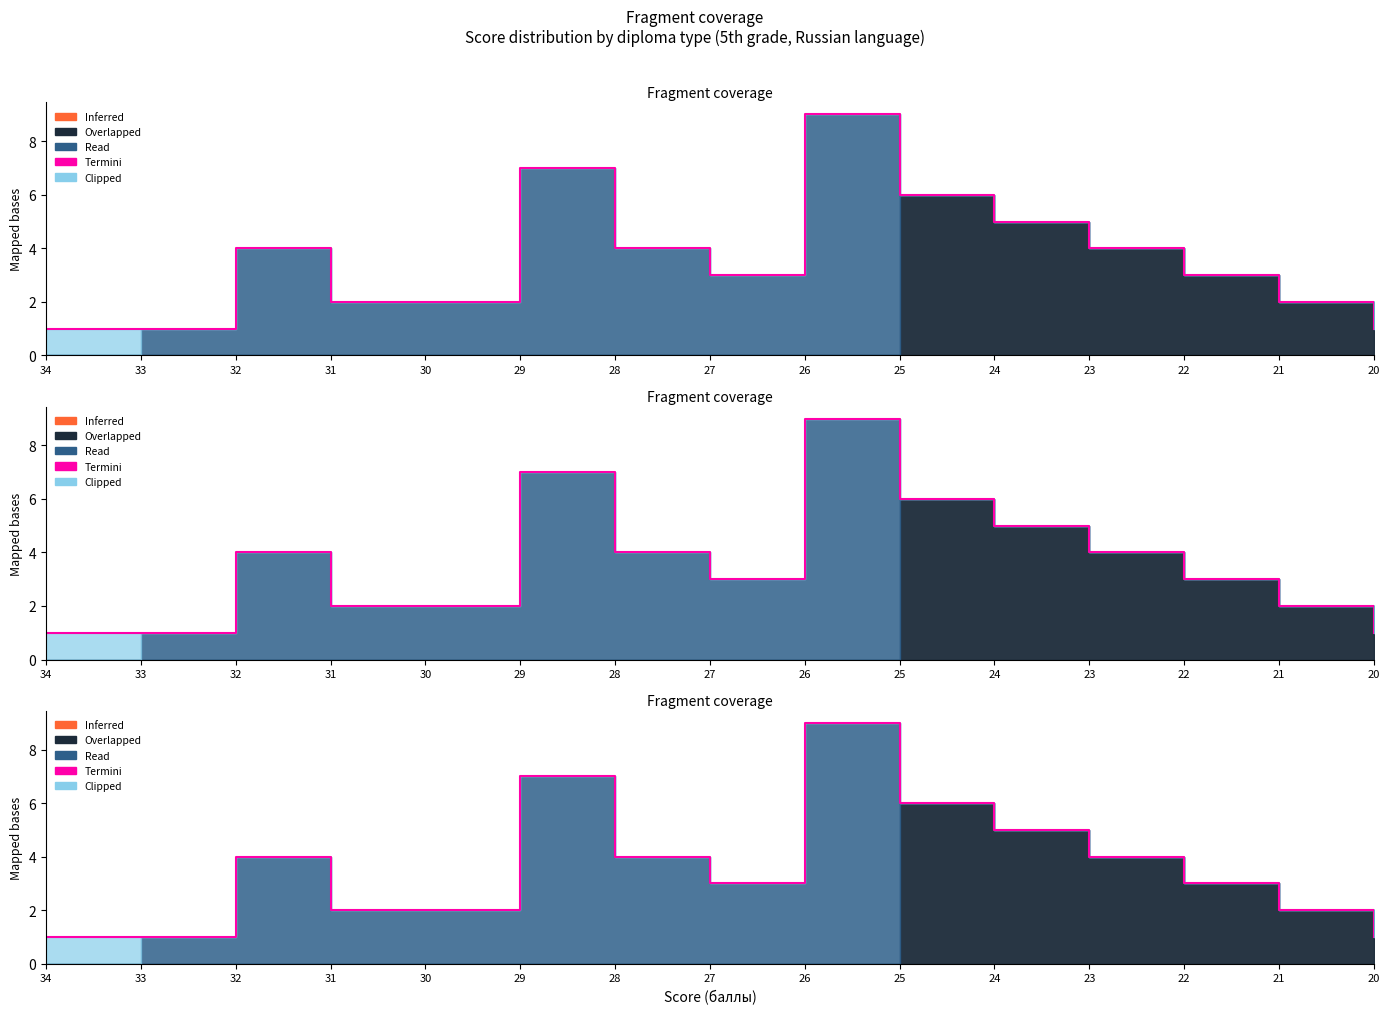

Reading left to right, what are all the values shown in this chart?

1	1	4	2	2	7	4	3	9	6	5	4	3	2	1